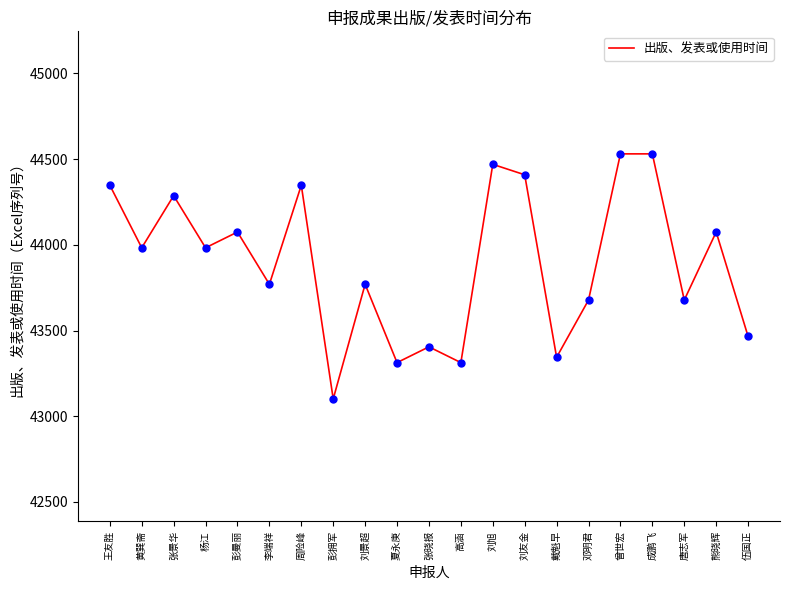

Between 熊晓辉 and 唐志军, which is larger?

熊晓辉